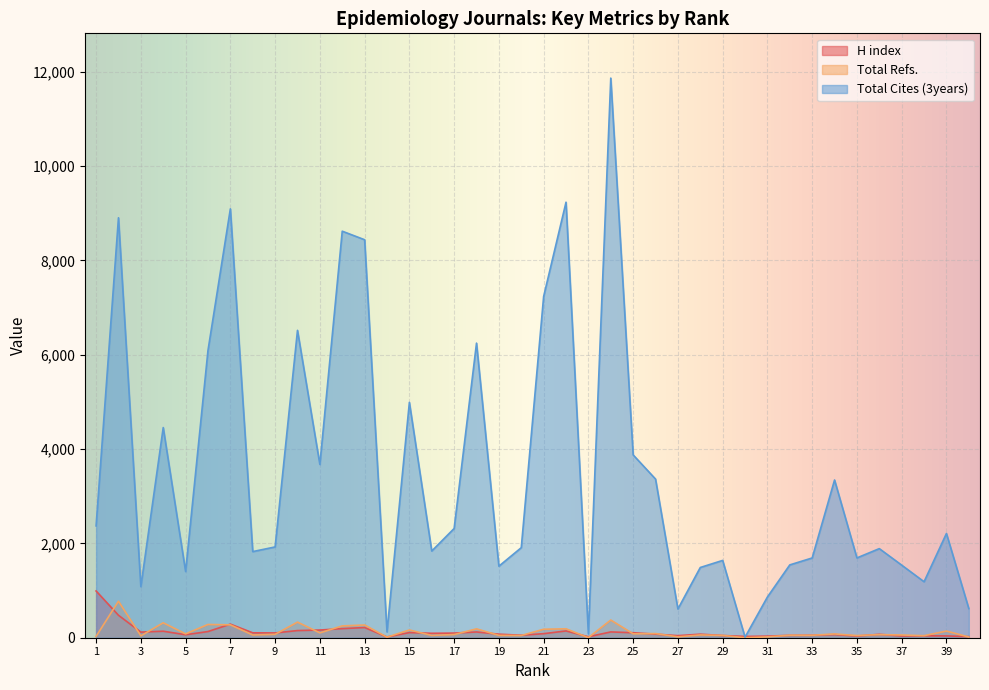

What is the difference between the Total Cites (3years) values at 8 and 24?

10039